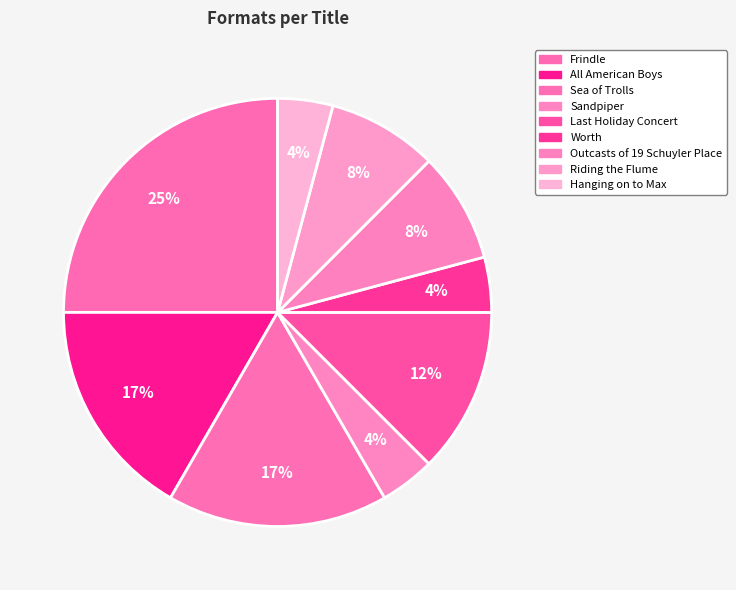

How many segments does this pie chart have?

9